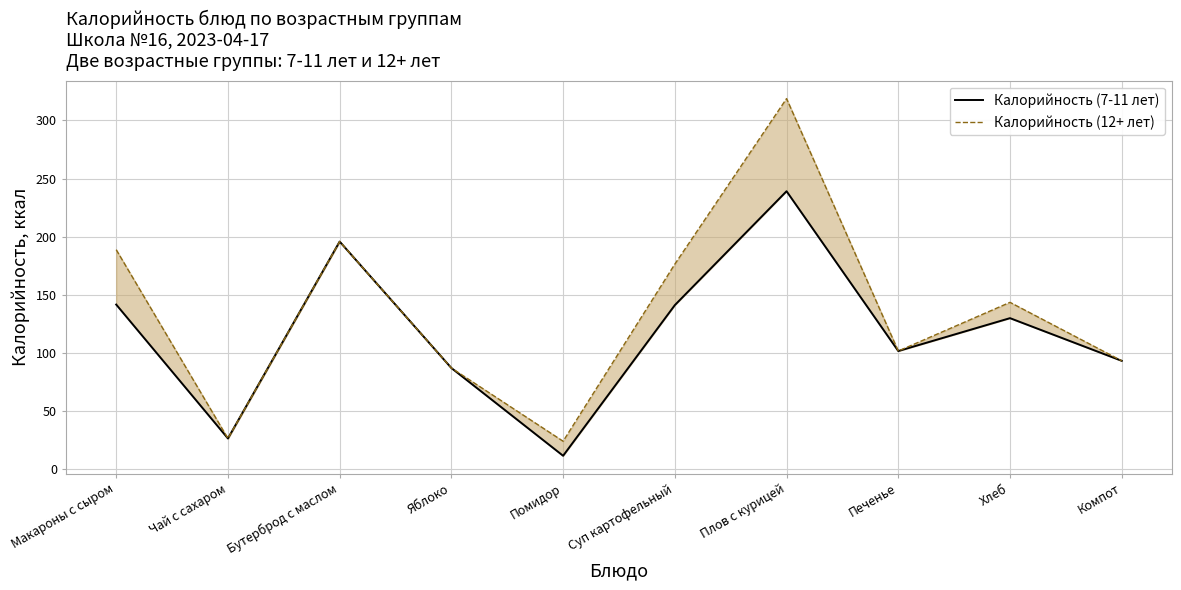

List the series in order of their peak value, lowest first.

Калорийность (7-11 лет), Калорийность (12+ лет)